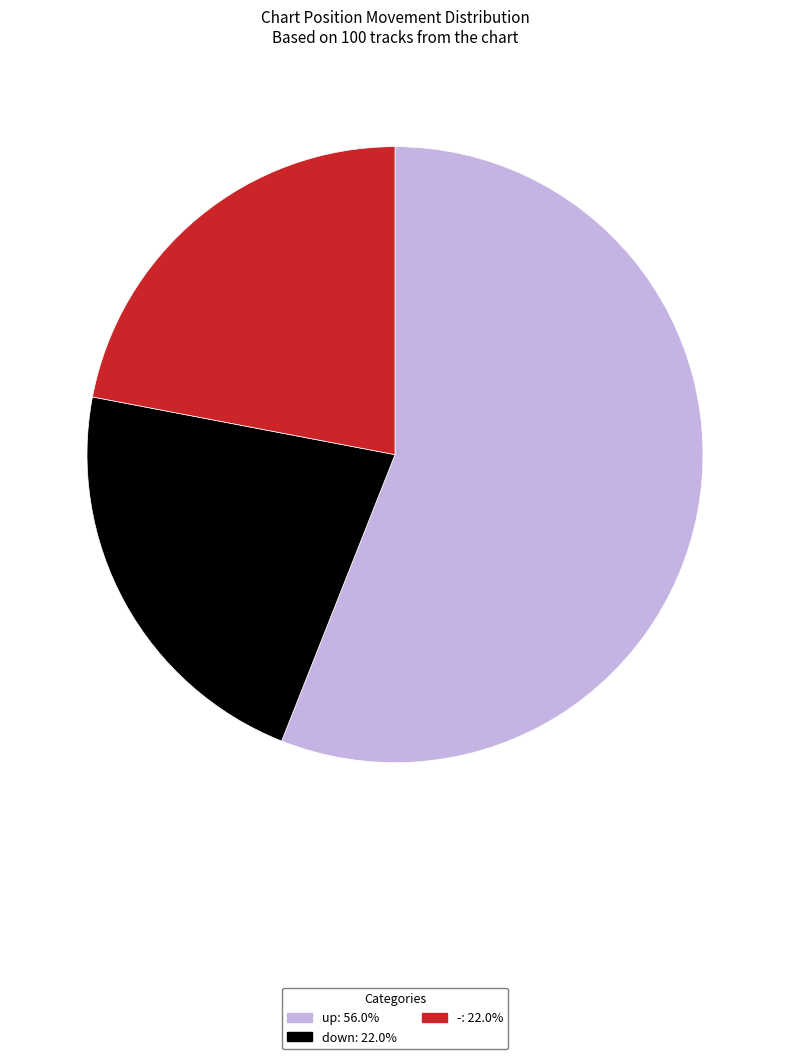

Does up represent more than half of the total?

Yes